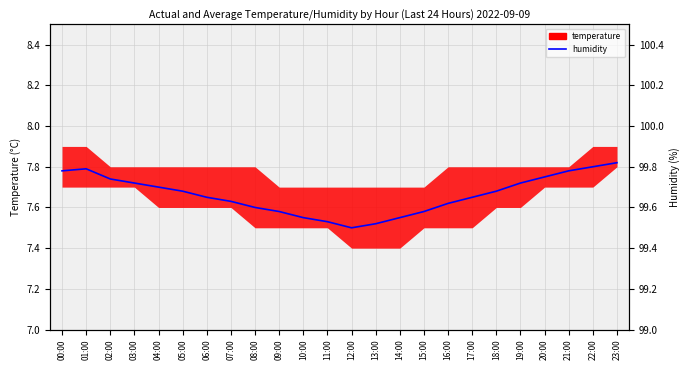

Which label corresponds to the smallest value in the chart?

12:00